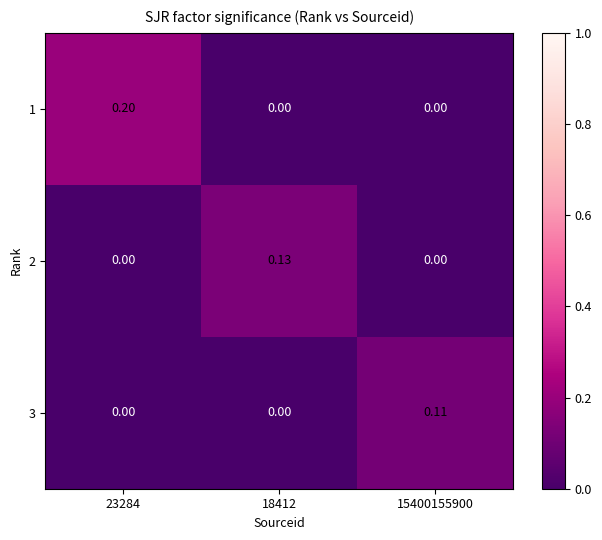

At how many categories does at least one series exceed 0?

3